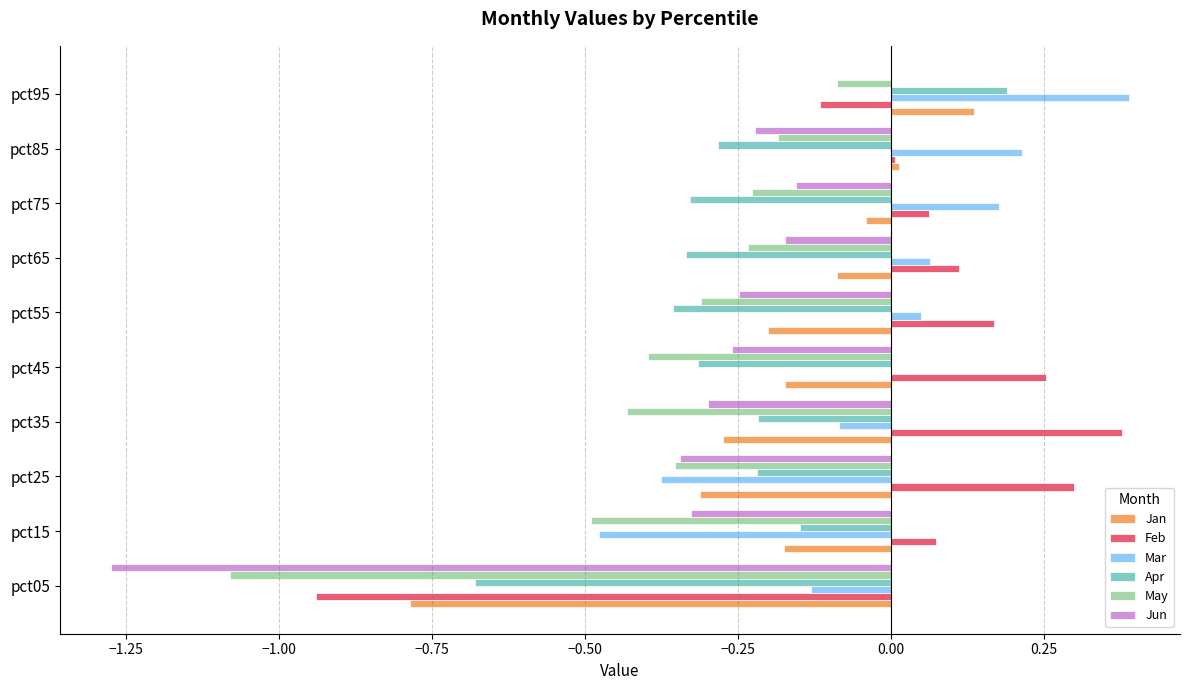

At which category is the sum across all series the highest?

pct95